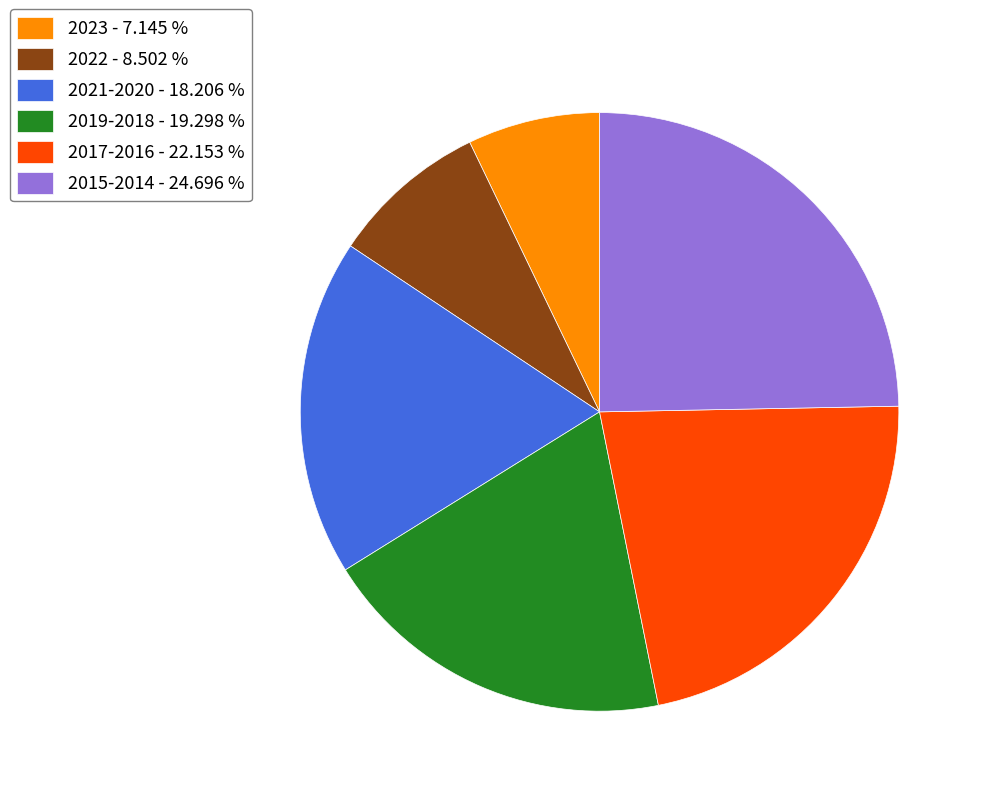

Which has a higher value, 2017-2016 - 22.153 % or 2015-2014 - 24.696 %?

2015-2014 - 24.696 %